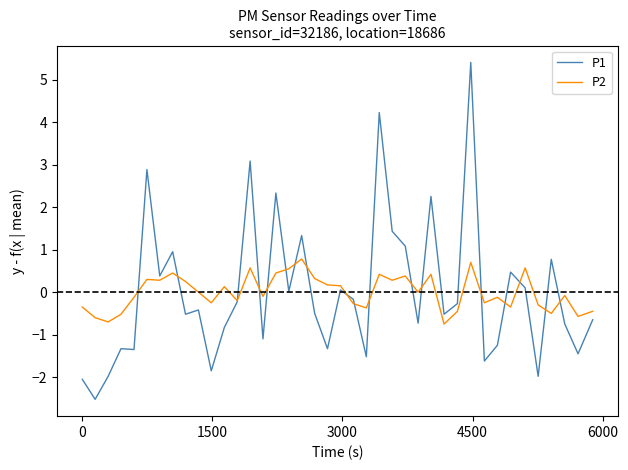

How many series are shown in this chart?

2